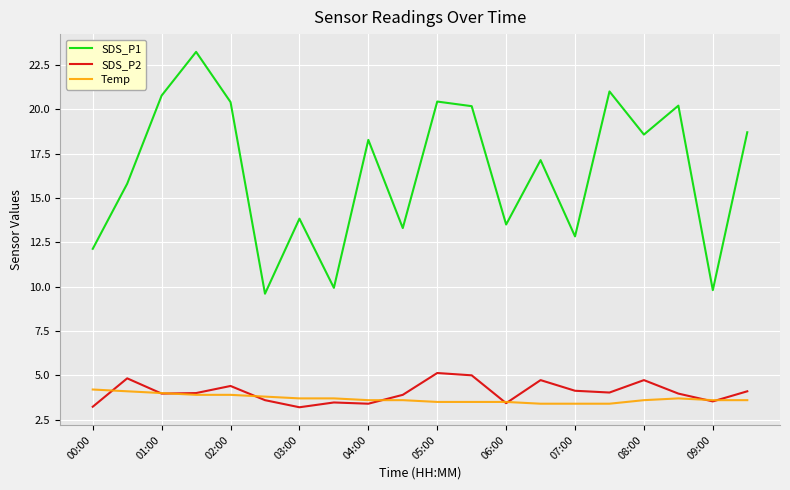

Which series has the largest range (max minus min)?

SDS_P1